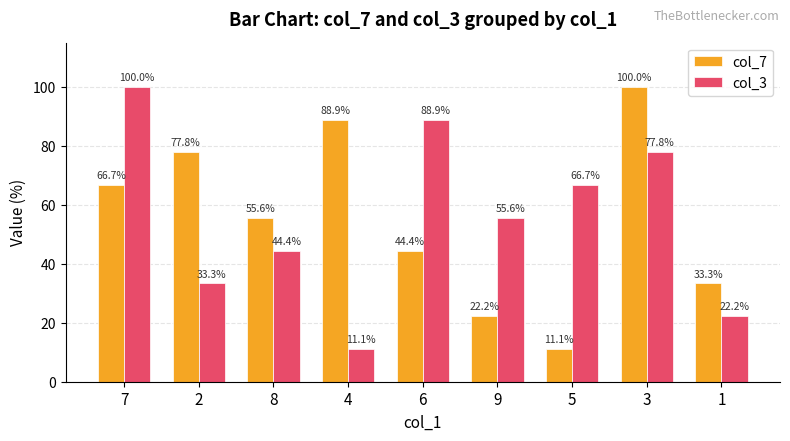

Reading right to left, transcribe all the data shown in this chart.

col_7: 1=33.3	3=100.0	5=11.1	9=22.2	6=44.4	4=88.9	8=55.6	2=77.8	7=66.7
col_3: 1=22.2	3=77.8	5=66.7	9=55.6	6=88.9	4=11.1	8=44.4	2=33.3	7=100.0